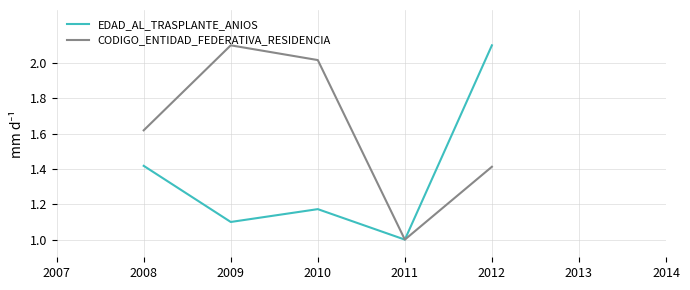

Which category has the highest value in the EDAD_AL_TRASPLANTE_ANIOS series?

2012